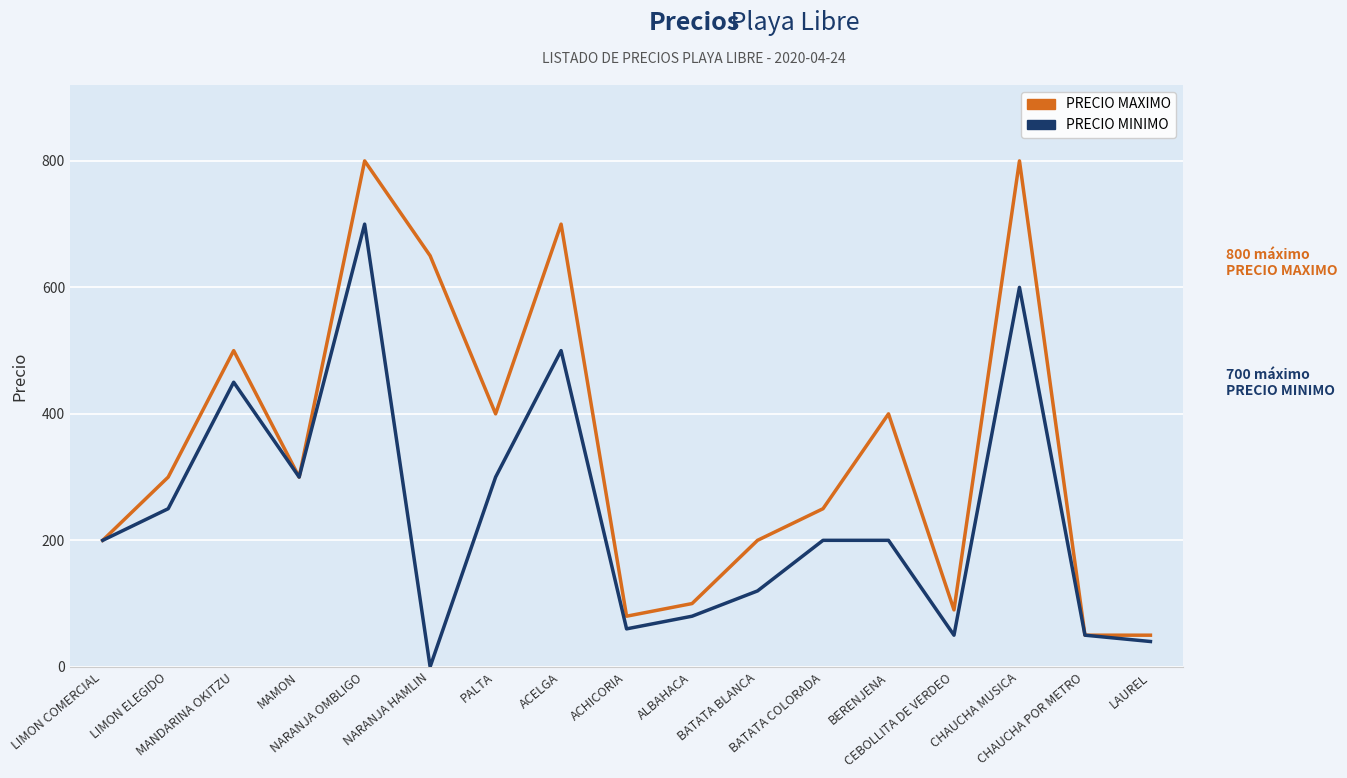

How many distinct data groups are displayed?

2